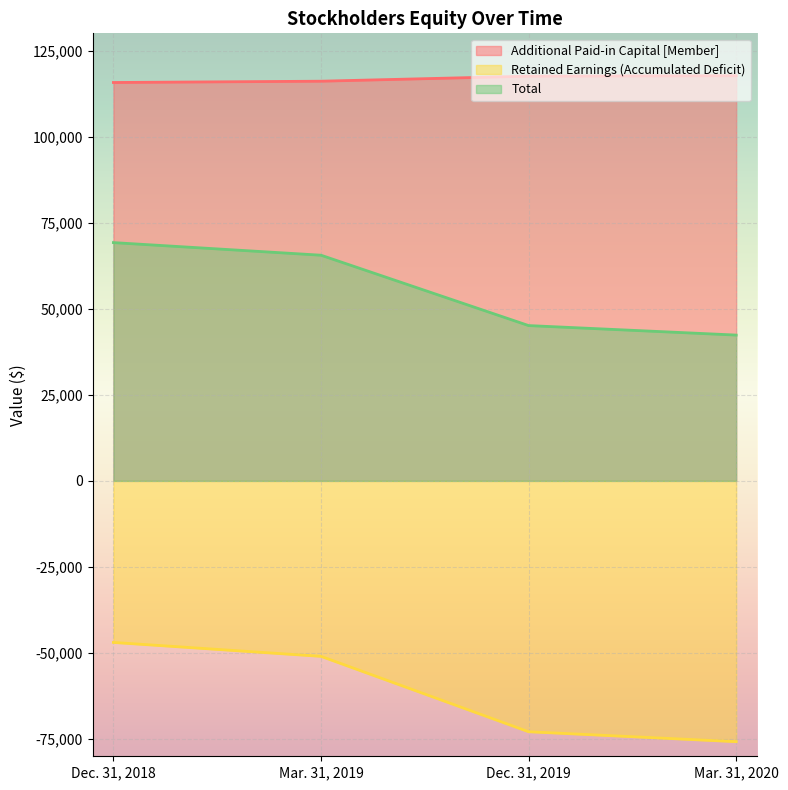

What is the sum of the Total values at Mar. 31, 2019 and Dec. 31, 2018?

134764